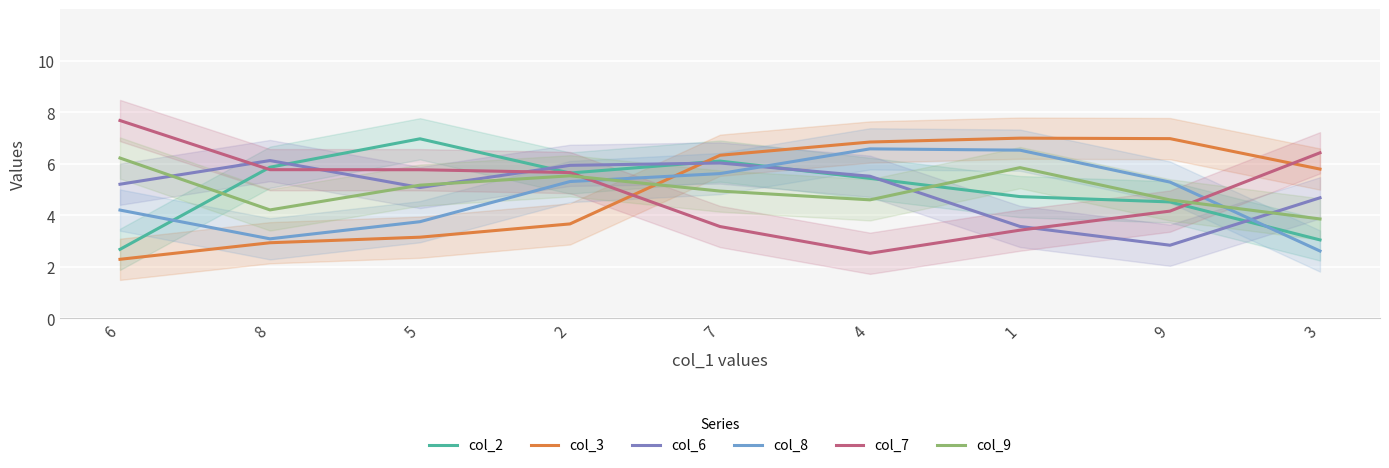

Count the number of data series in this chart.

6